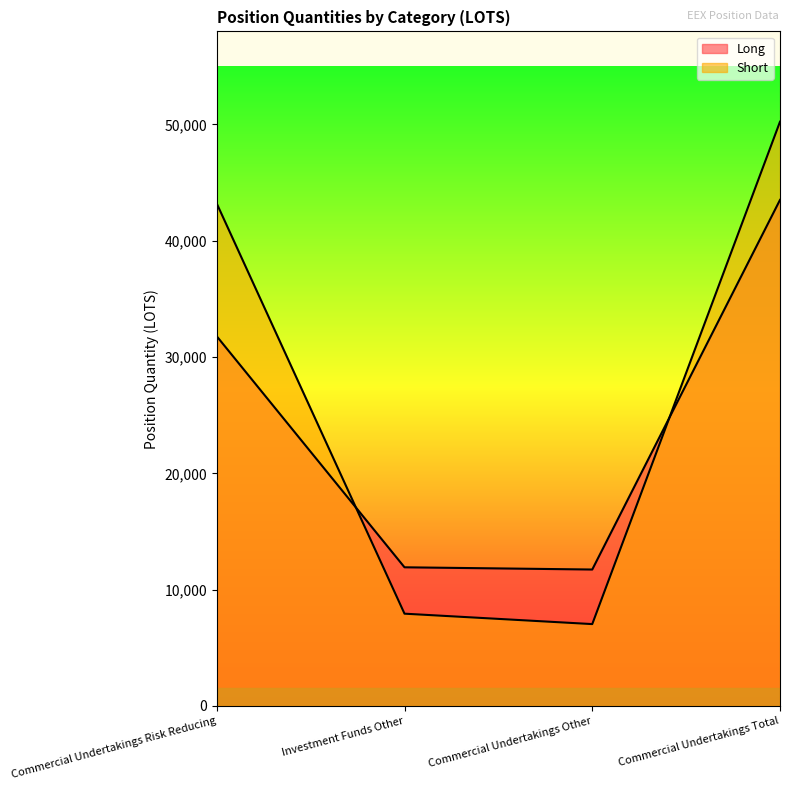

What is the lowest value of the Short series?

7035.3